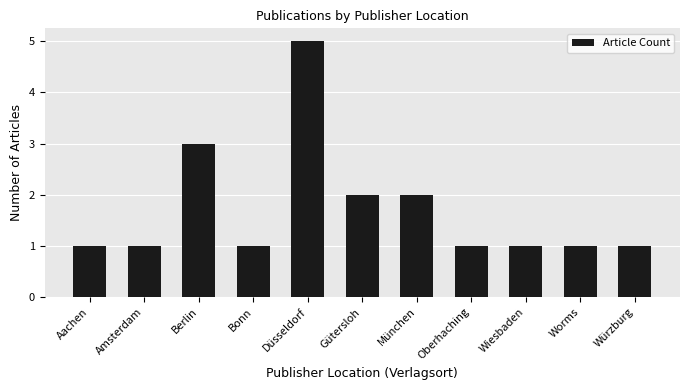

What is the difference between the values at Düsseldorf and Wiesbaden?

4